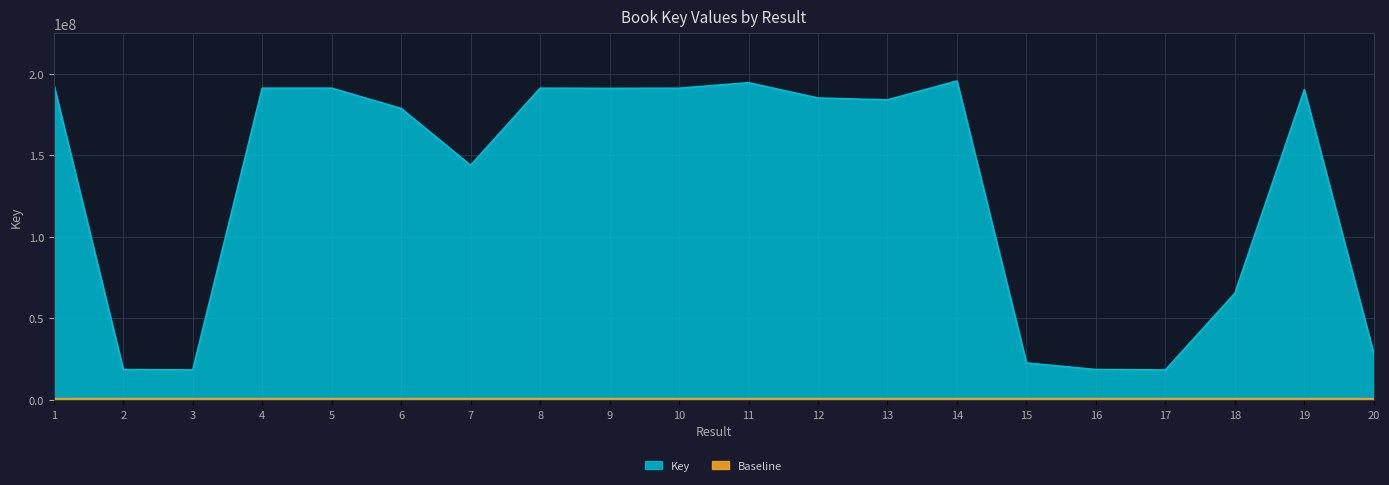

Is it true that the value at 4 is 338277881?

False